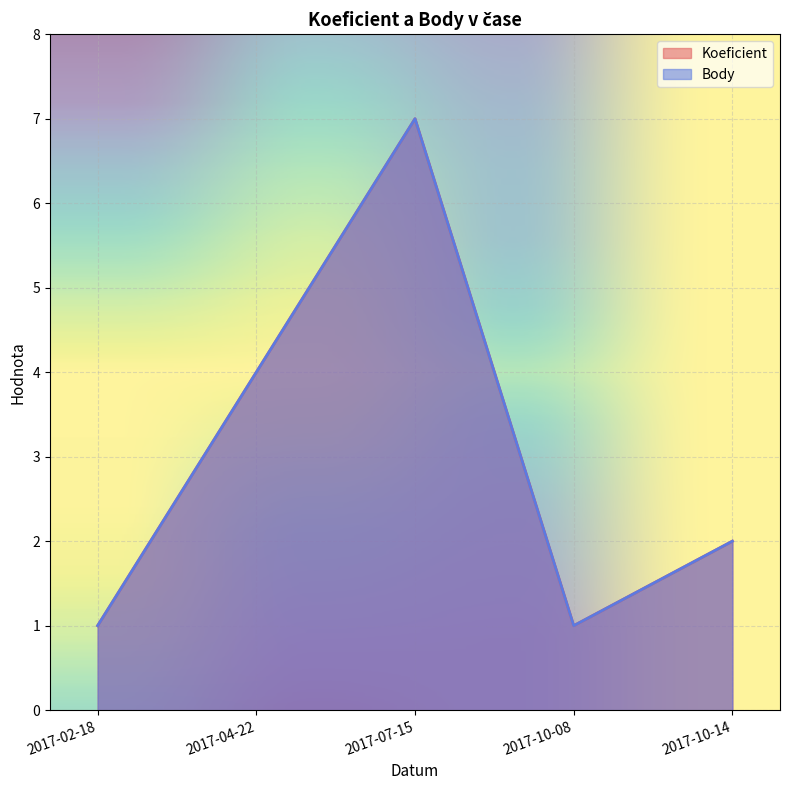

What is the value of the Body point at the 1st from the left?

1